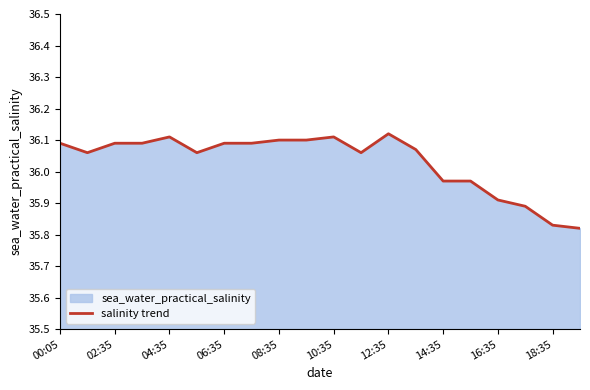

How many values are below 36?

6